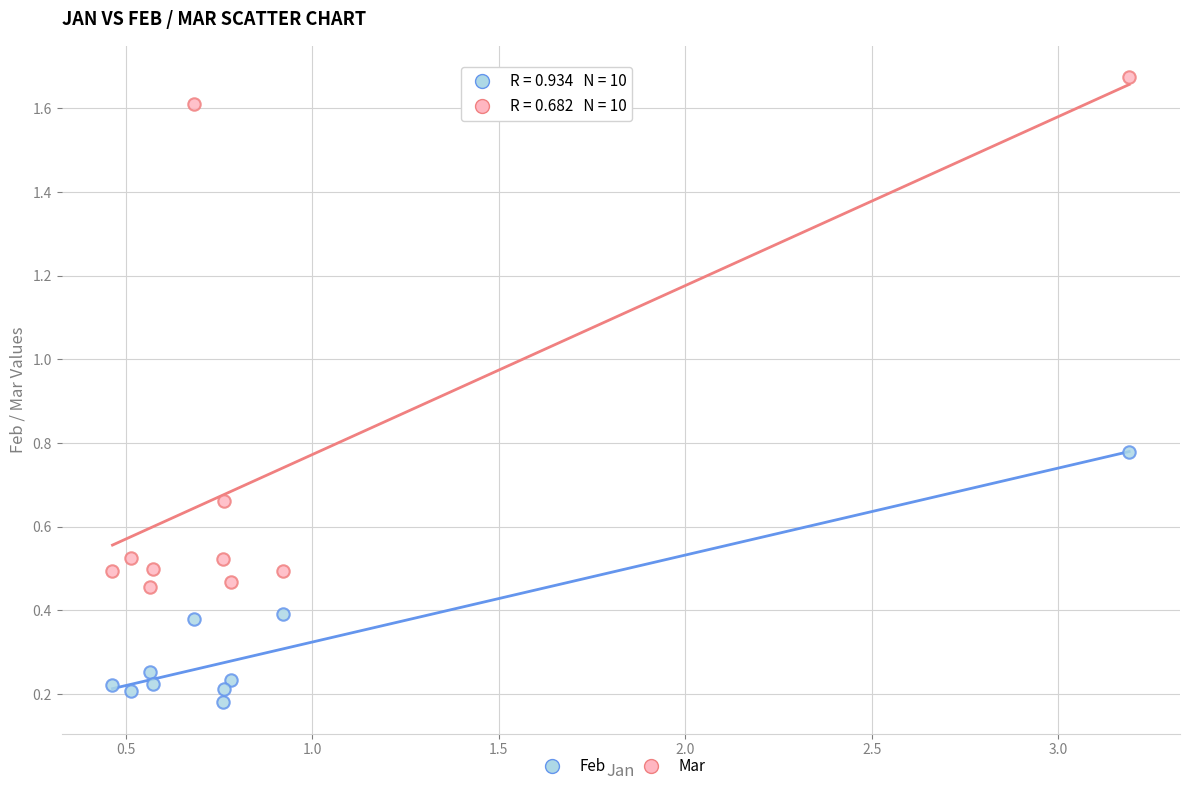

Which series has the largest Y range (max minus min)?

Mar